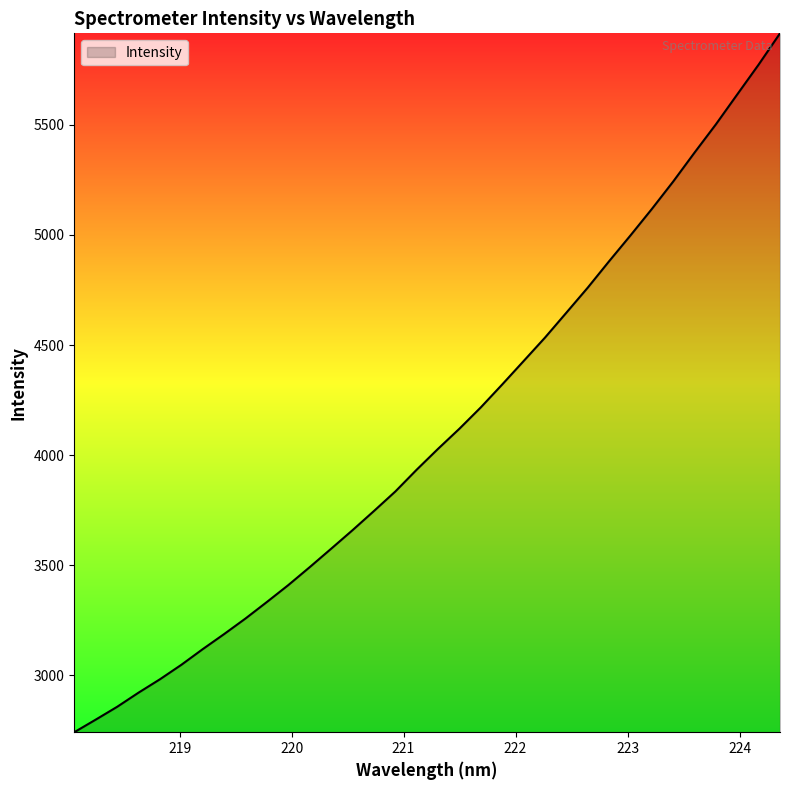

What is the smallest value displayed?

2741.5